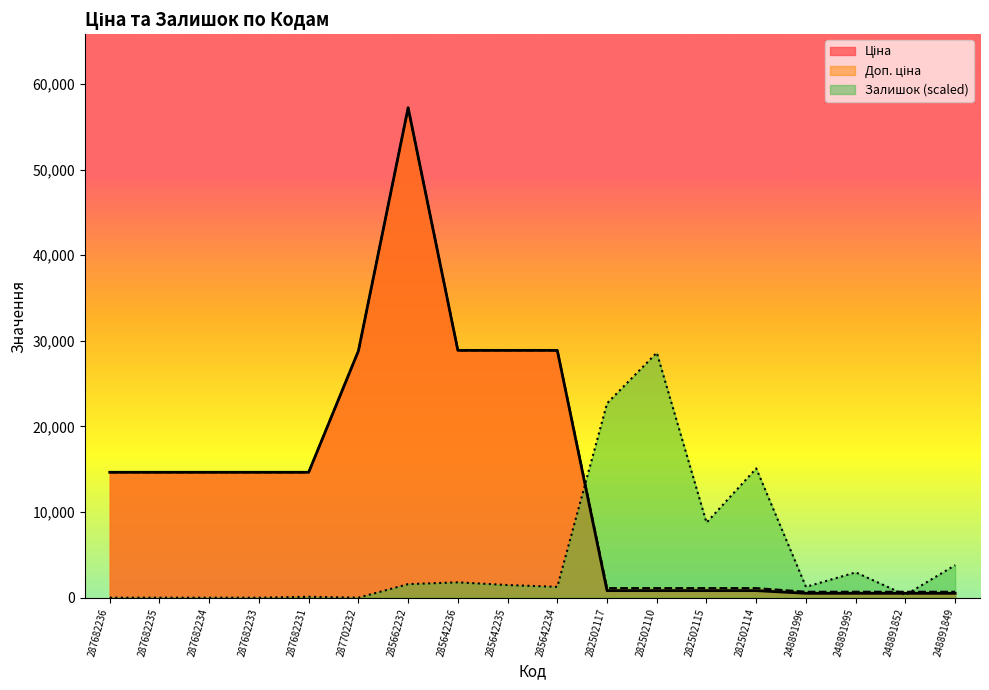

Is it true that Доп. ціна equals 692.0 at 248891852?

True